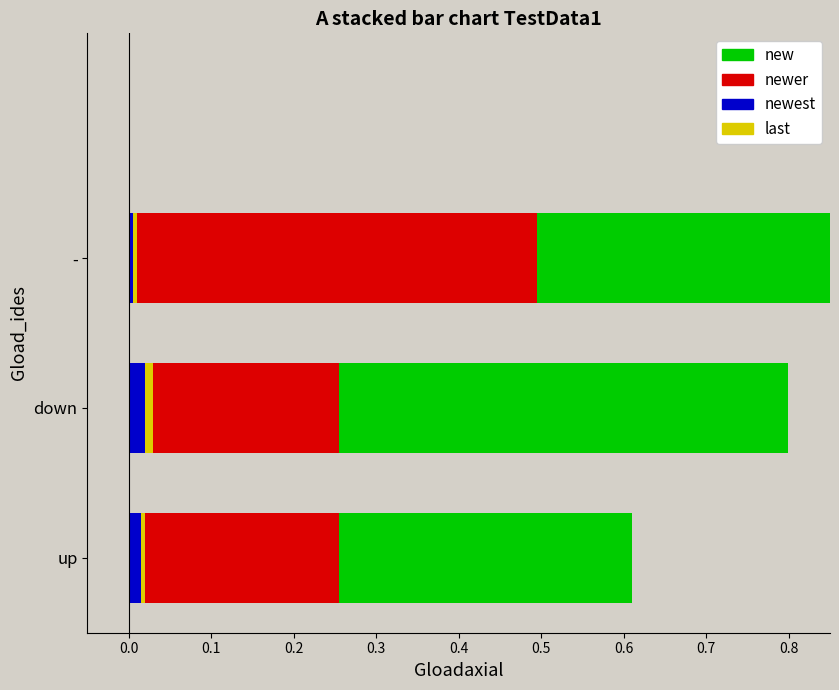

The value of newer at down is 0.3. True or false?

False